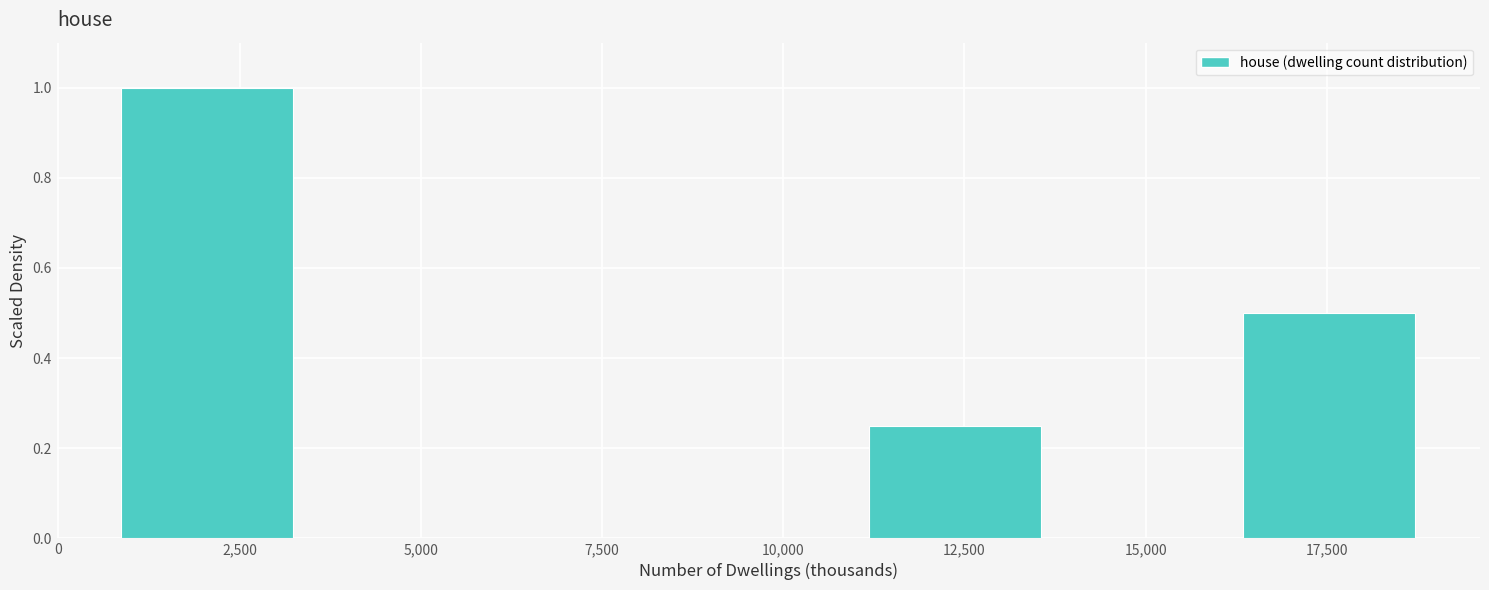

Reading left to right, transcribe this chart: for each bar, give the range it covers on the x-axis and its height. Neither the bar edges nor the heights are printed on the chart, so give them approximately, as read against the axes.

1000 to 3500: 1.00
3500 to 6000: 0
6000 to 8500: 0
8500 to 11000: 0
11000 to 14000: 0.26
14000 to 16500: 0
16500 to 19000: 0.50